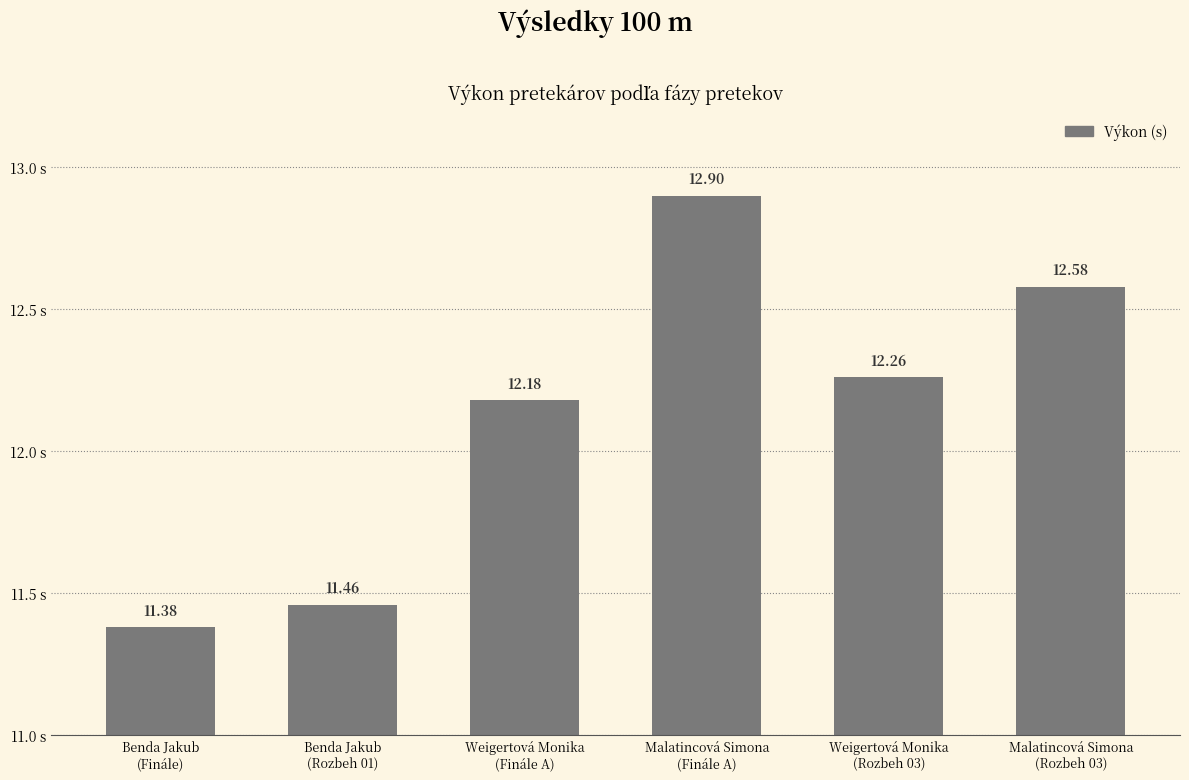

Reading right to left, extract all data points from this chart.

12.6	12.3	12.9	12.2	11.5	11.4